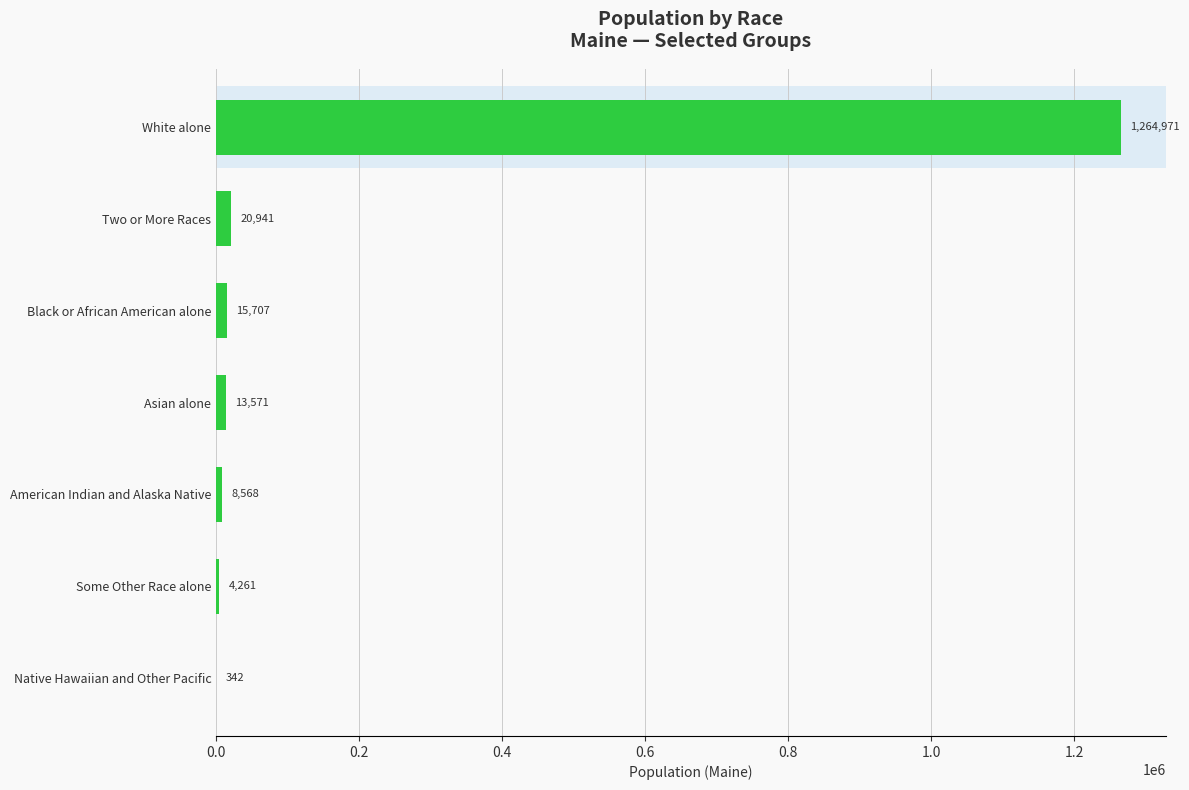

The chart shows a value of 342 at Native Hawaiian and Other Pacific. True or false?

True